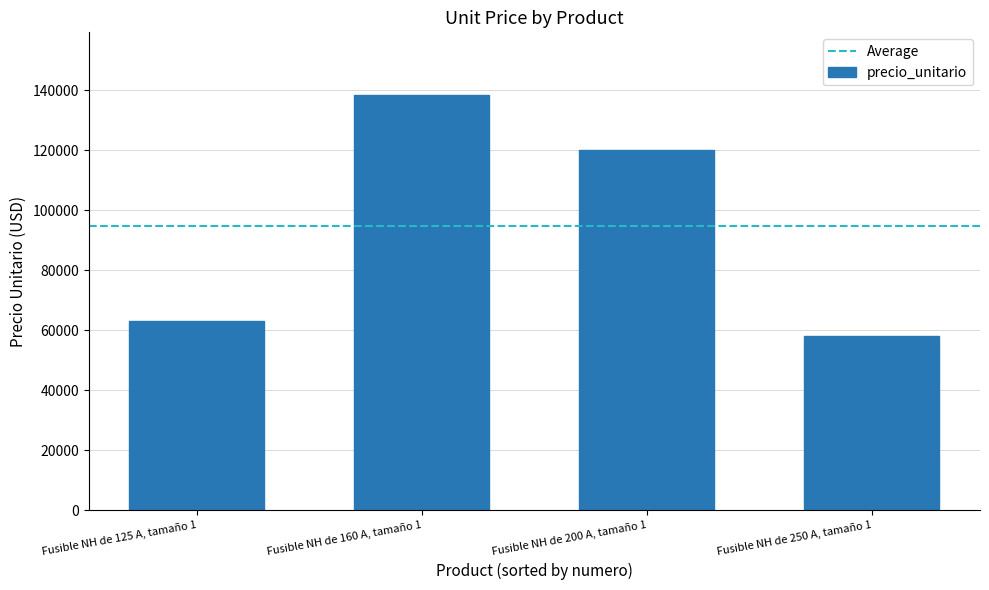

Is it true that the value at Fusible NH de 125 A, tamaño 1 is 63040?

True